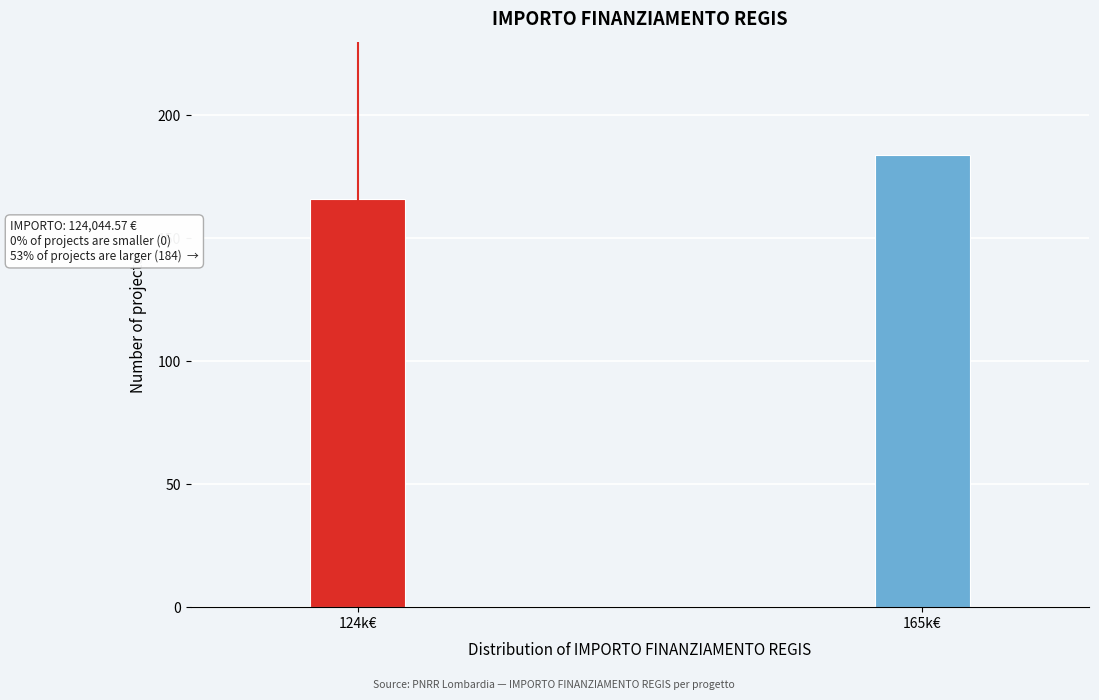

Reading left to right, list all the values displayed in this chart.

124k€=166	165k€=184